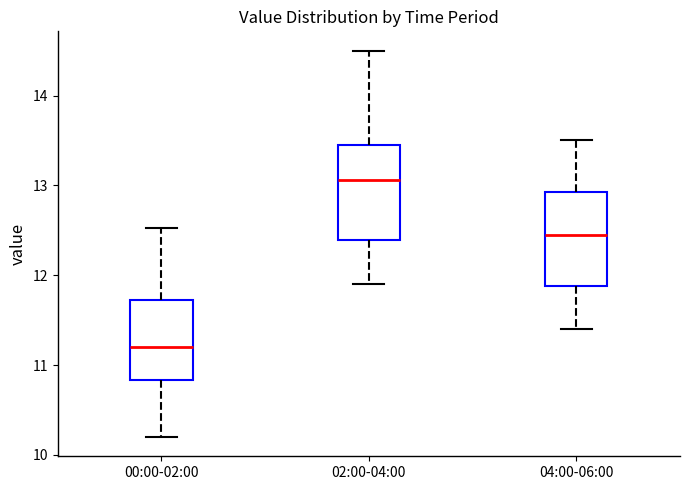

Where is the upper edge of the box for 00:00-02:00 on the y-axis? The values are not printed on the chart, so give them approximately, as read against the axis.

11.7